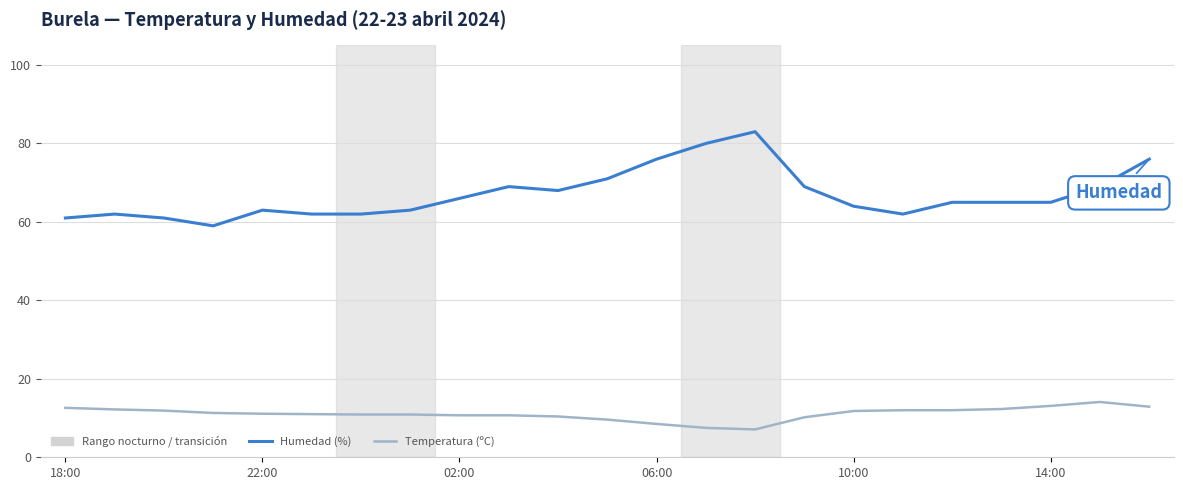

How many categories are shown in the chart?

23